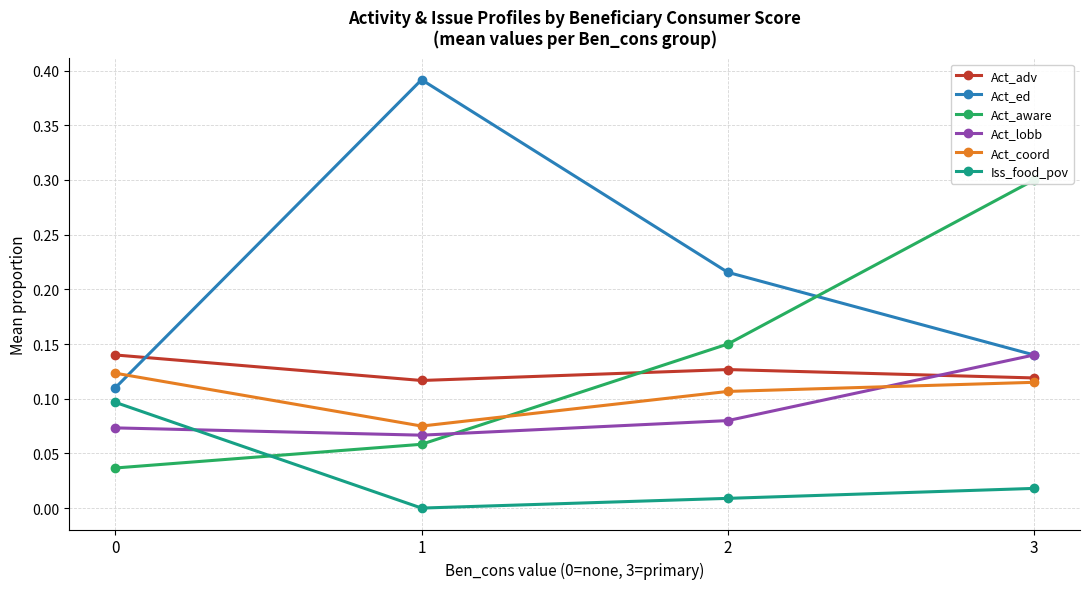

What is the total value across all series at 2?

0.7